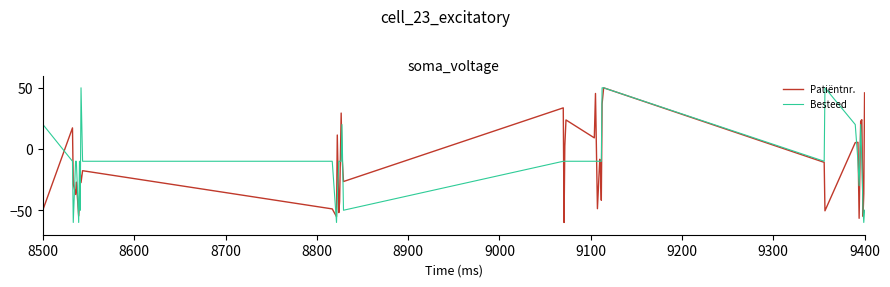

What is the smallest value displayed?

-60.0